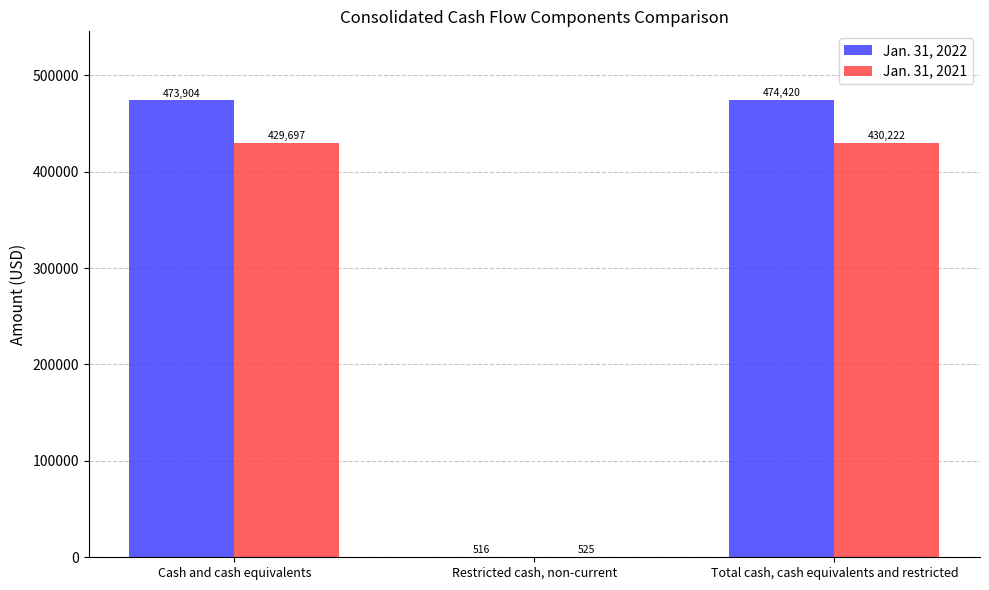

Count the number of data series in this chart.

2